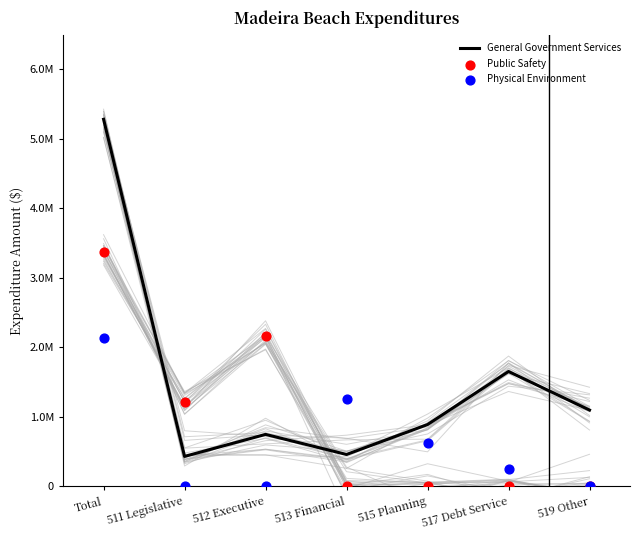

Which series reaches the maximum Y coordinate?

General Government Services